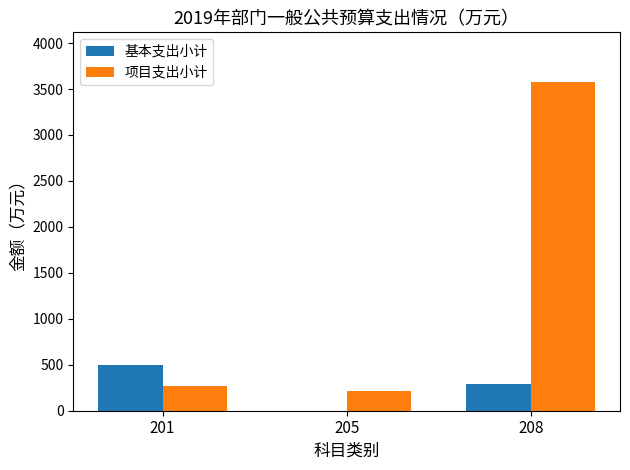

How many positive values does the 基本支出小计 series have?

2